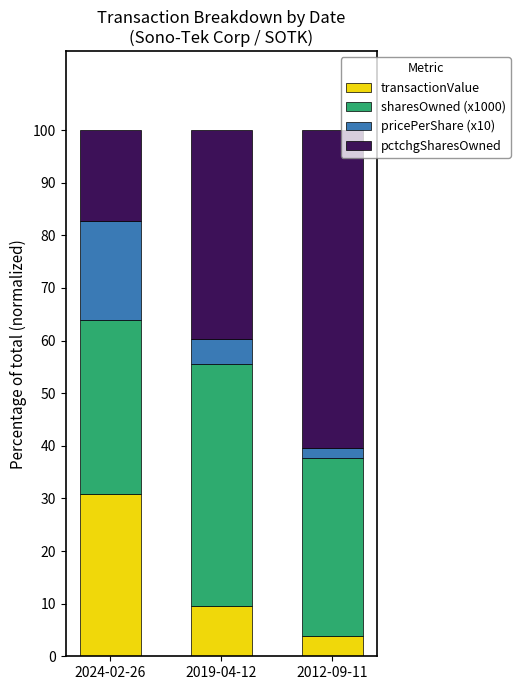

What value does the transactionValue series have at 2024-02-26?

30.8